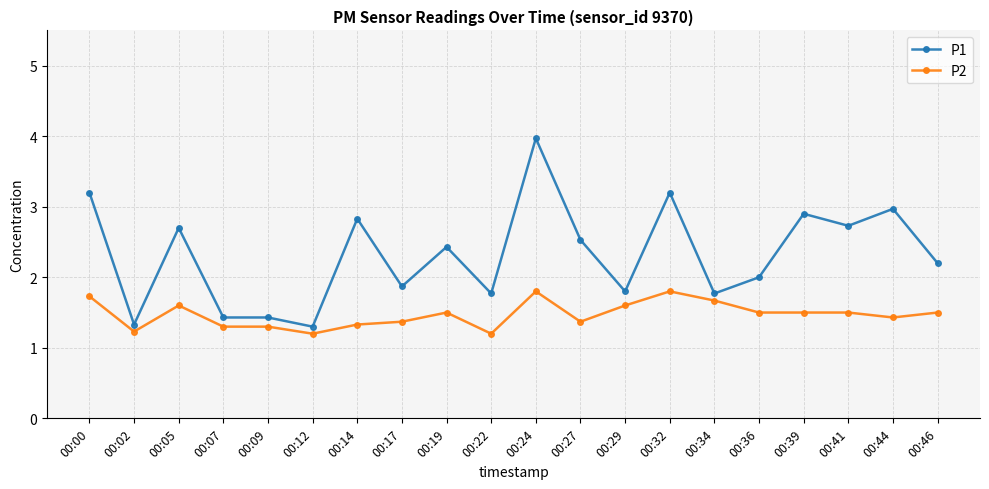

True or false: P2 and P1 cross at least once.

False